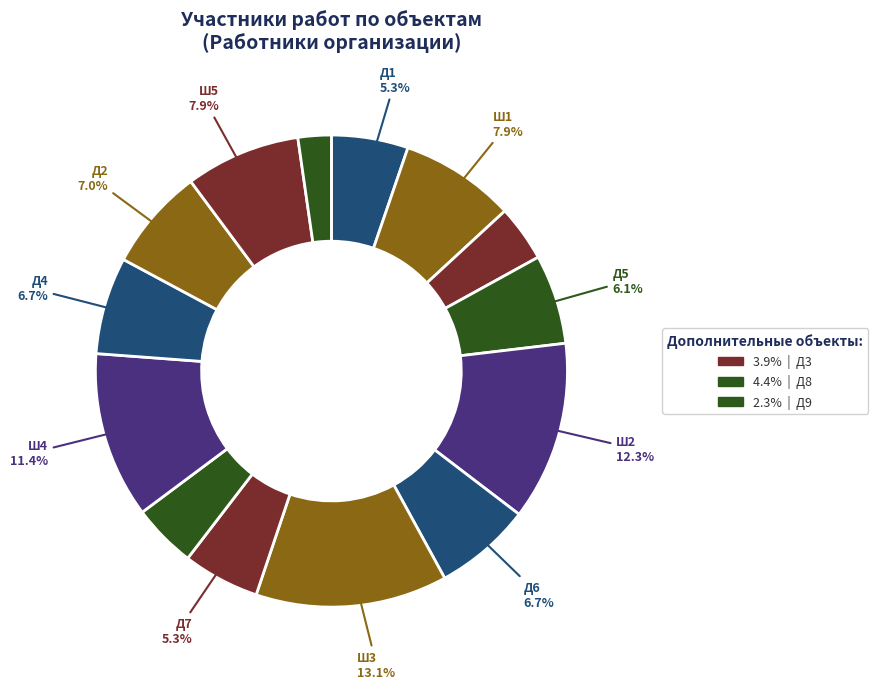

How many segments does this pie chart have?

14